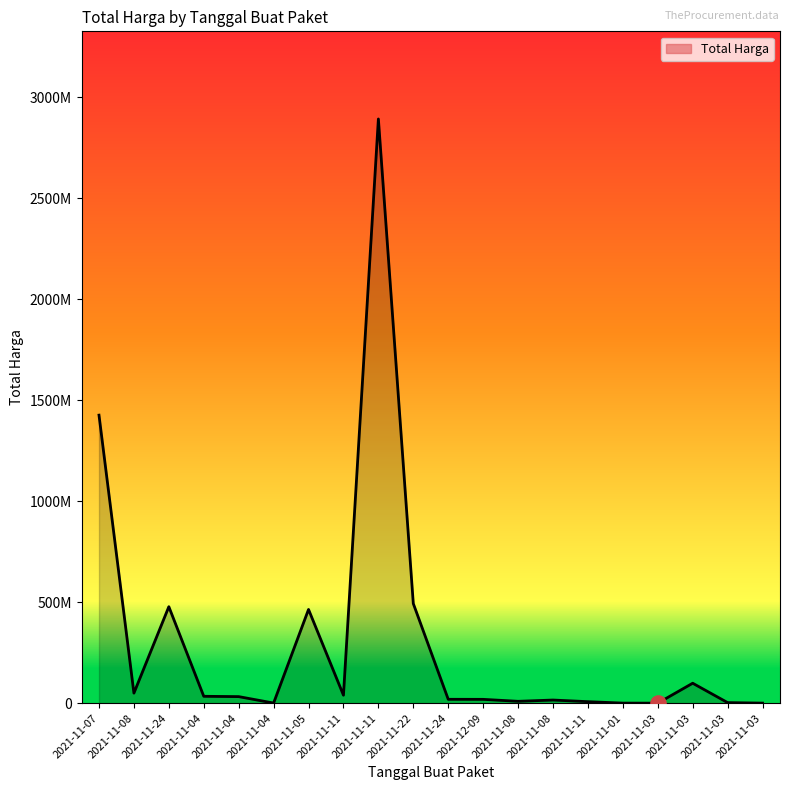

What is the change in value from 2021-11-08 to 2021-12-09?

-30830040